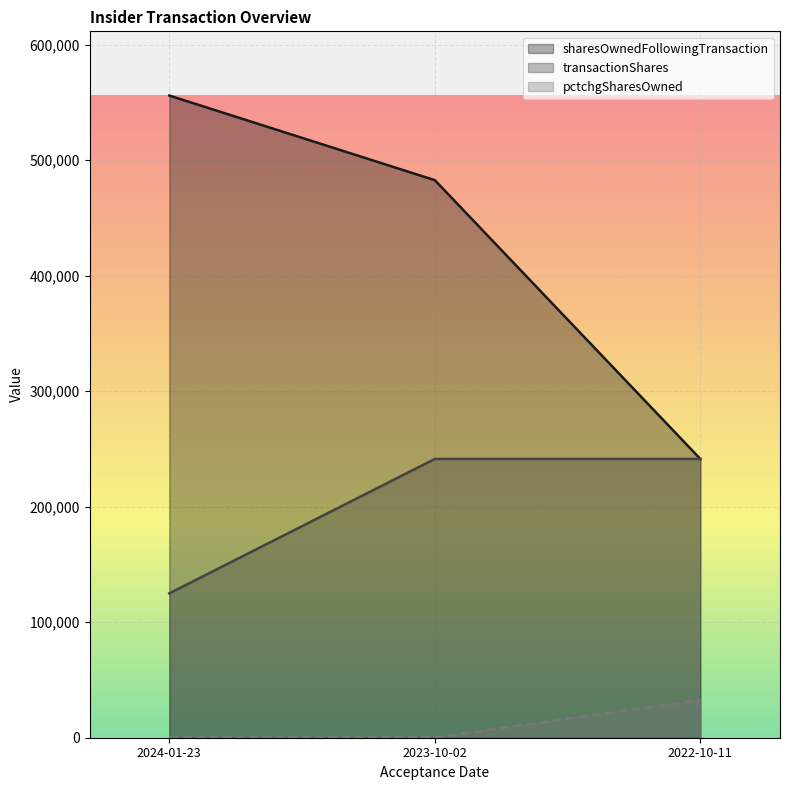

What is the total value across all series at 2022-10-11?

515505